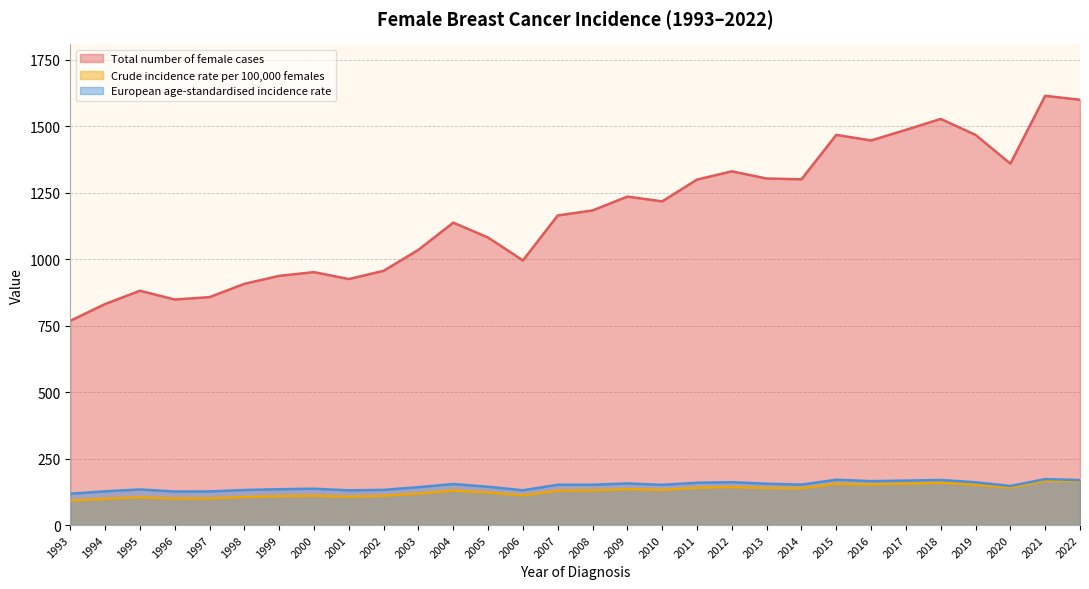

True or false: European age-standardised incidence rate and Total number of female cases intersect in this chart.

False